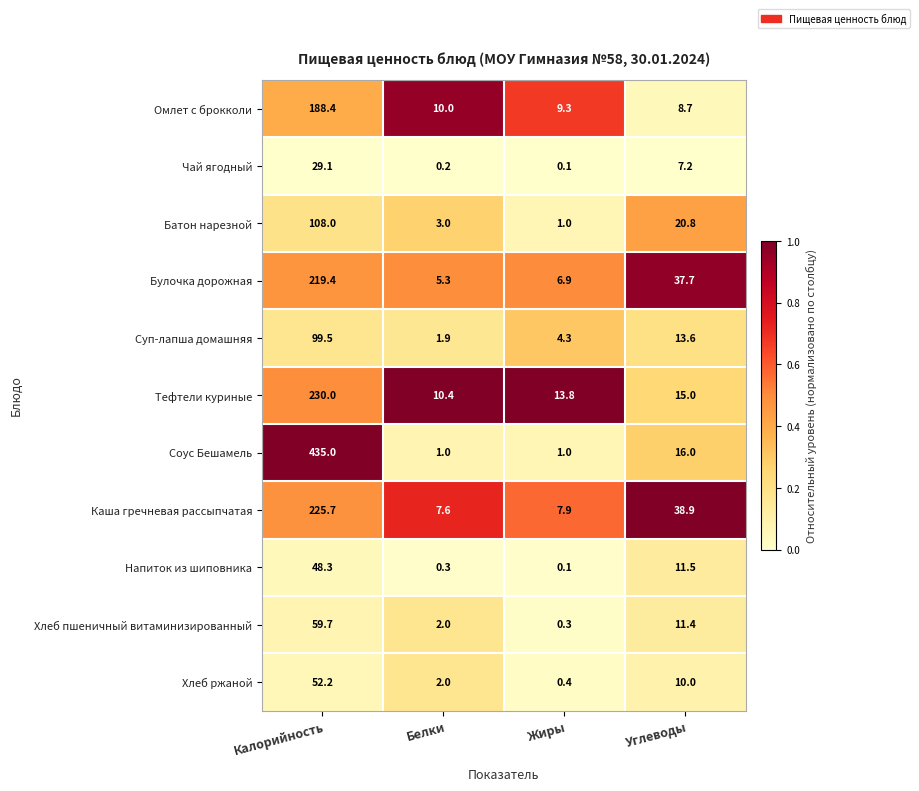

The Соус Бешамель series shows 0.3 at Белки. True or false?

False